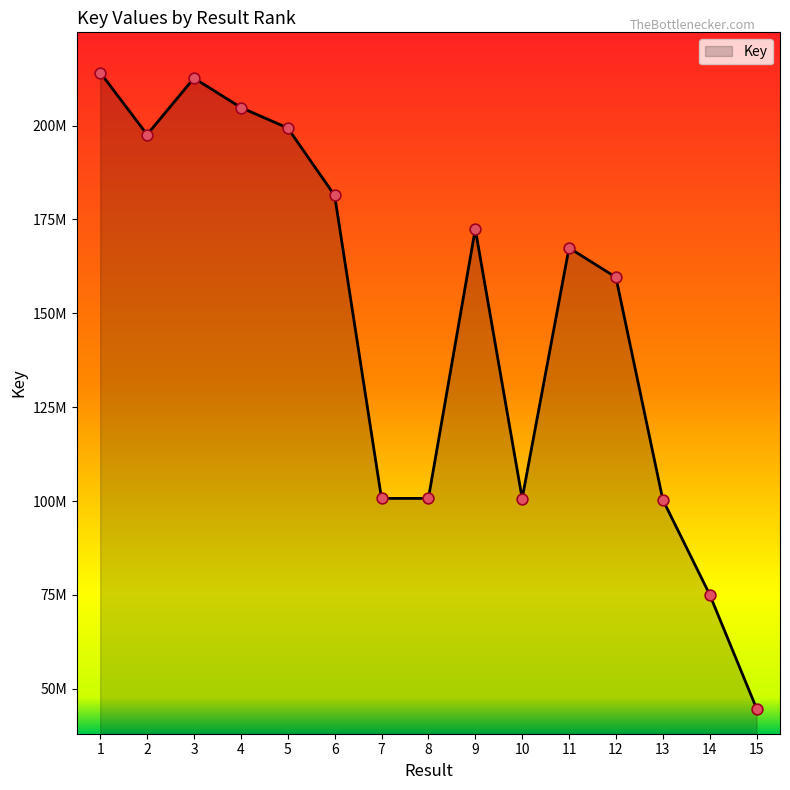

Is this an area chart (filled region under the line)?

Yes